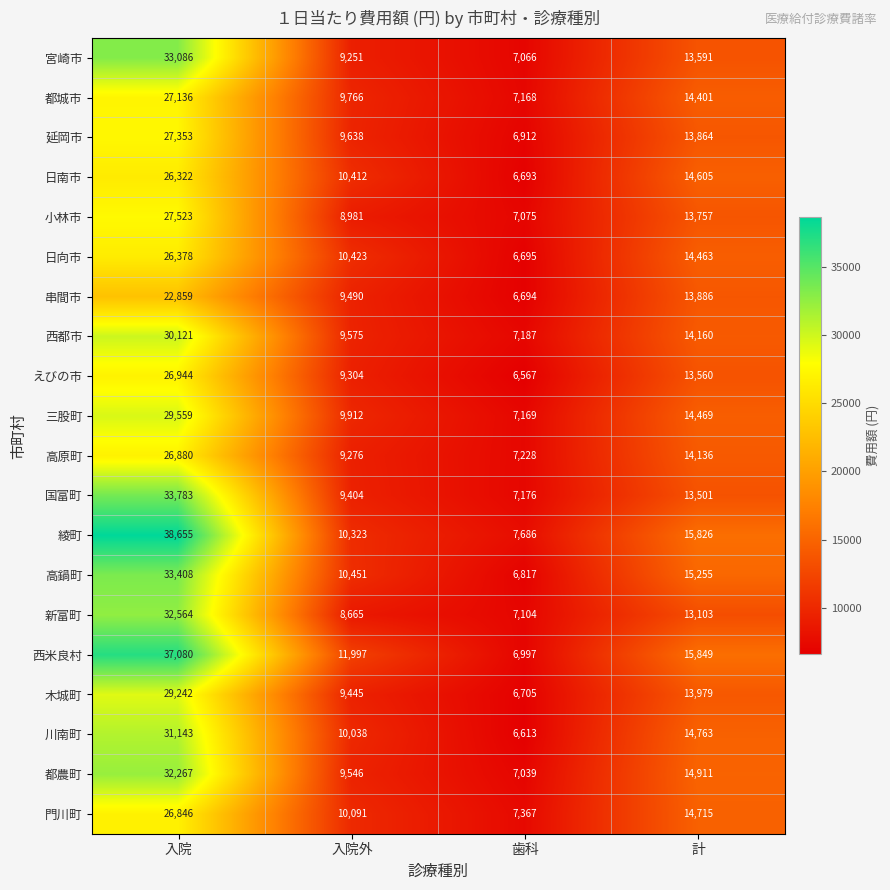

Count the 延岡市 values in the range 9638 to 27353.

3